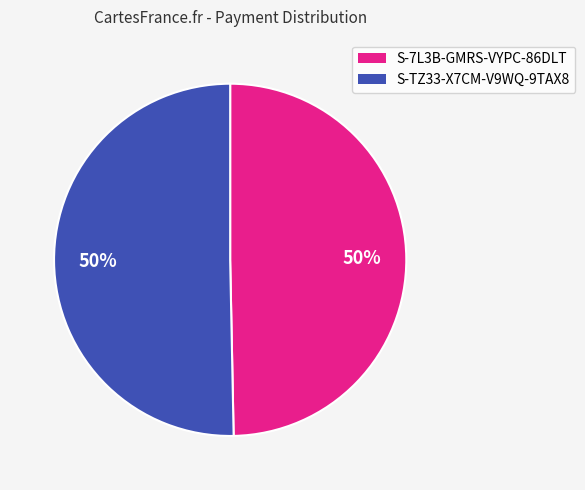

Approximately how many times larger is the value at S-TZ33-X7CM-V9WQ-9TAX8 compared to S-7L3B-GMRS-VYPC-86DLT?

1.0